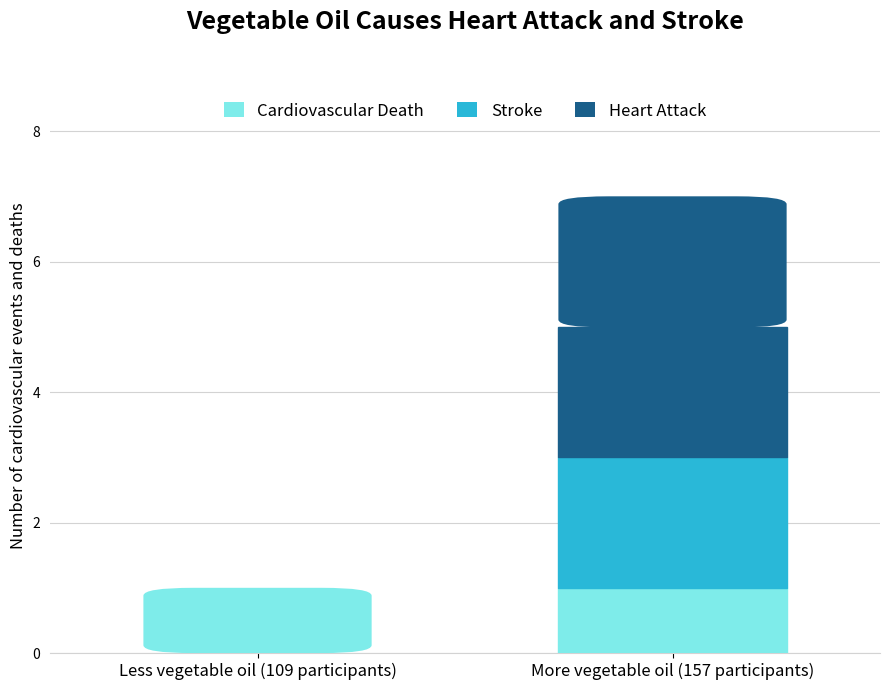

Between за счет минимального взноса and сверх минимального размера взноса, which series saw the biggest shift?

Heart Attack